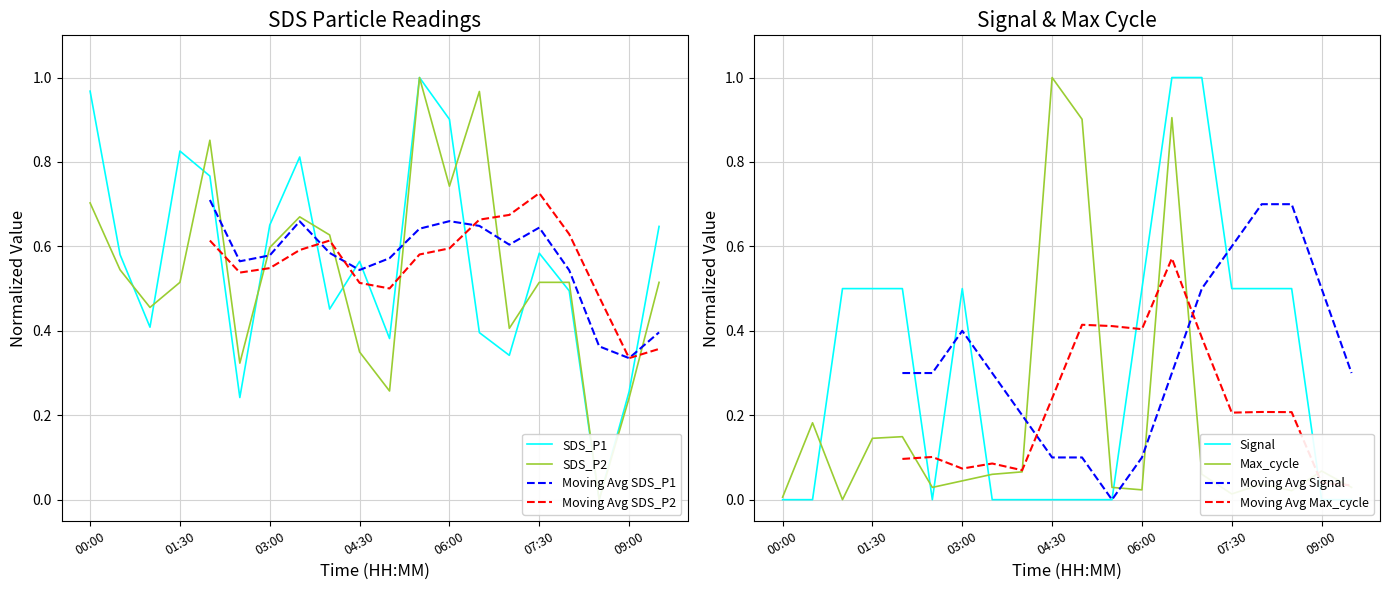

How many categories are shown in the chart?

20